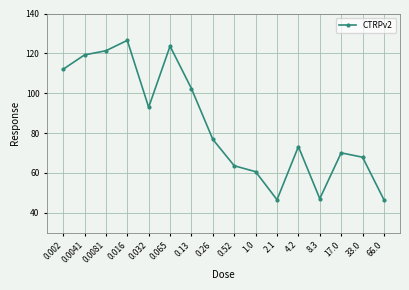

Between 33.0 and 66.0, which is larger?

33.0